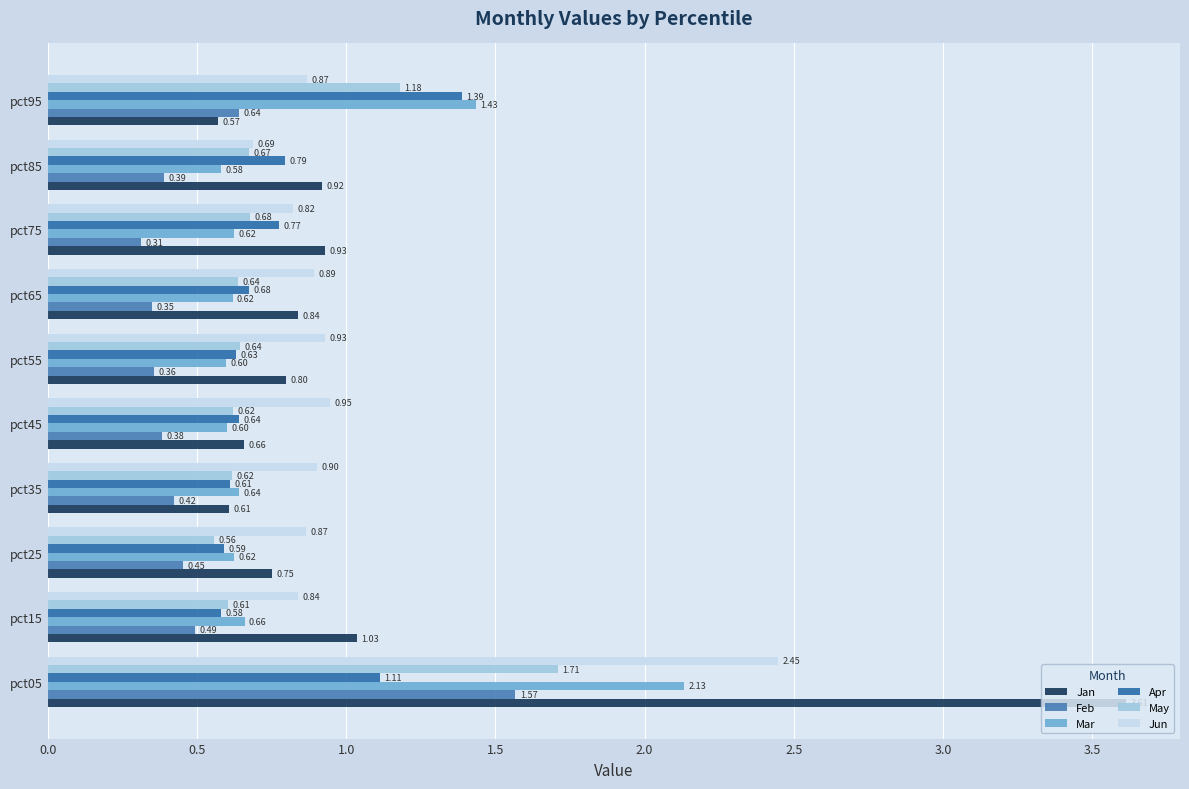

At which category does the chart reach its minimum across all series?

pct75